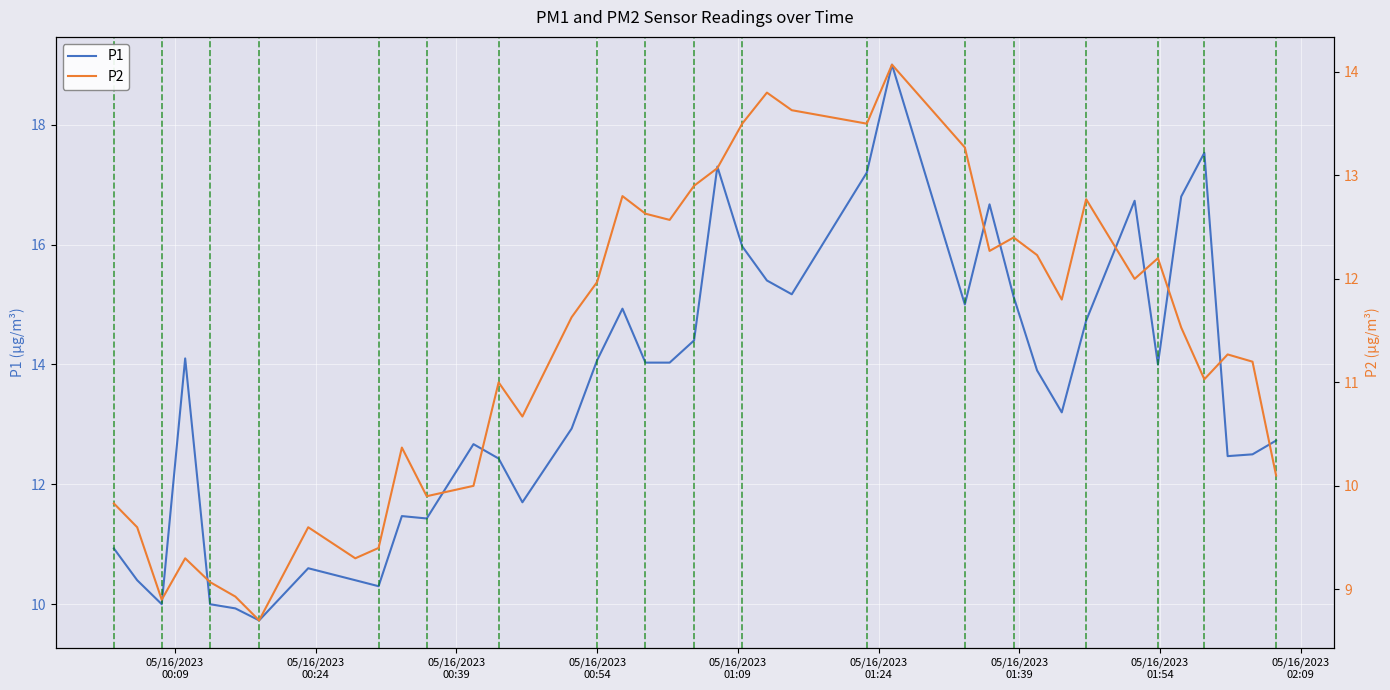

What is the lowest value of the P1 series?

9.7